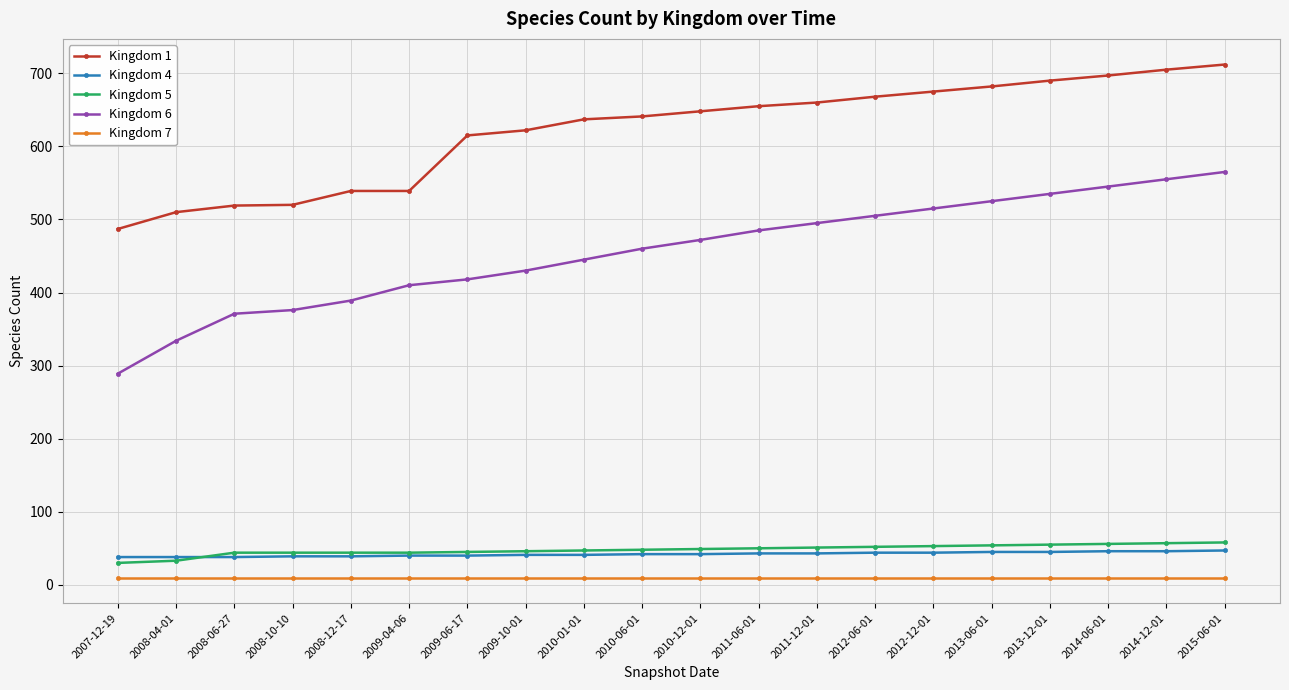

Which series has the largest total across all categories?

Kingdom 1